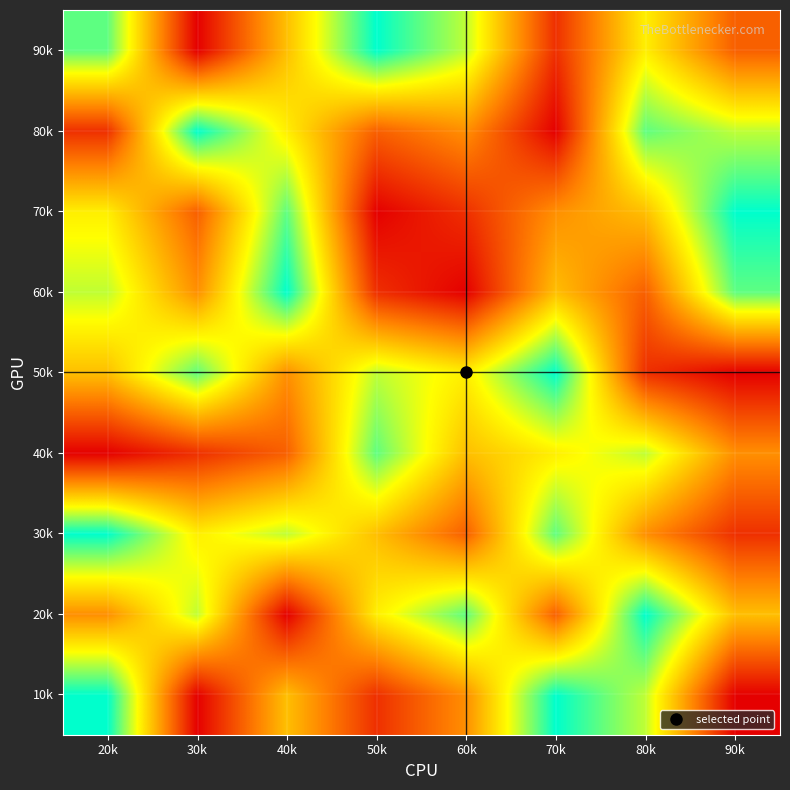

Reading left to right, transcribe all the data shown in this chart.

10k: 20k=9	30k=1	40k=5	50k=2	60k=4	70k=9	80k=7	90k=1
20k: 20k=4	30k=7	40k=1	50k=6	60k=8	70k=3	80k=9	90k=5
30k: 20k=9	30k=6	40k=7	50k=5	60k=3	70k=8	80k=4	90k=2
40k: 20k=1	30k=2	40k=3	50k=8	60k=5	70k=6	80k=7	90k=4
50k: 20k=5	30k=8	40k=4	50k=7	60k=6	70k=9	80k=2	90k=1
60k: 20k=7	30k=4	40k=9	50k=2	60k=1	70k=5	80k=3	90k=8
70k: 20k=6	30k=3	40k=8	50k=1	60k=2	70k=4	80k=5	90k=9
80k: 20k=2	30k=9	40k=6	50k=3	60k=4	70k=1	80k=8	90k=7
90k: 20k=8	30k=1	40k=5	50k=9	60k=7	70k=2	80k=6	90k=3